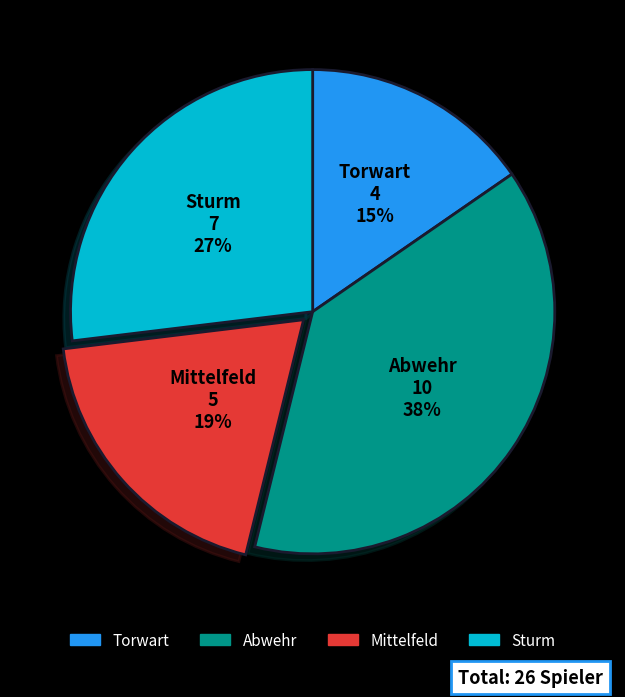

Which category has the smallest portion of the pie?

Torwart